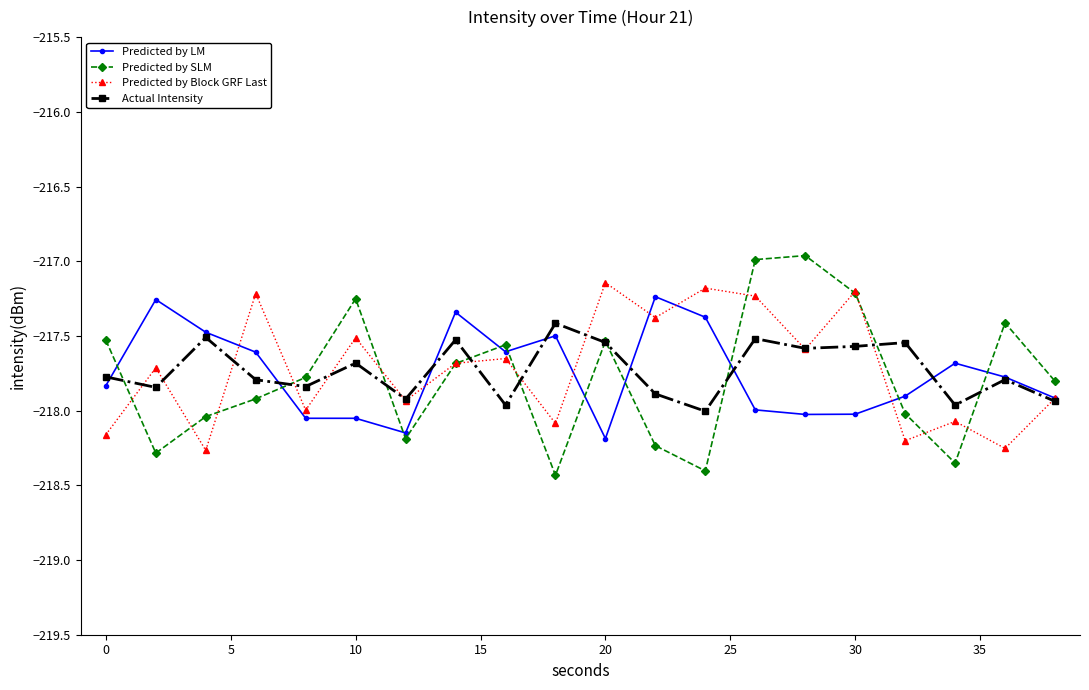

List the series in order of their overall mean, highest first.

Predicted by Block GRF Last, Actual Intensity, Predicted by LM, Predicted by SLM